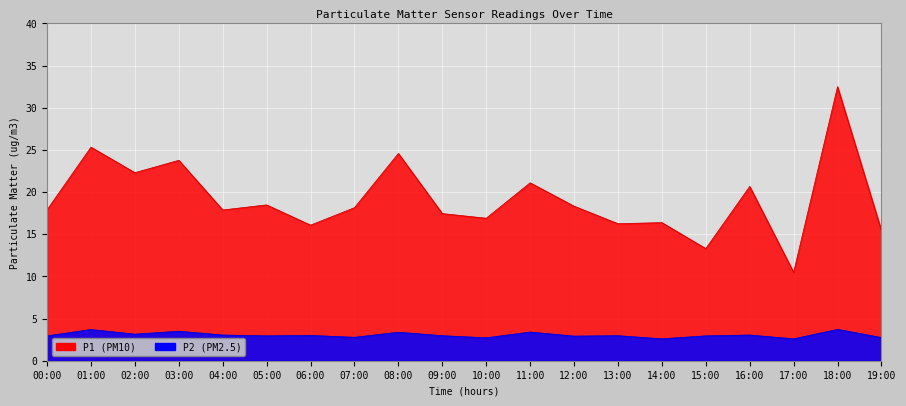

At which label does P1 first exceed 18?

01:00